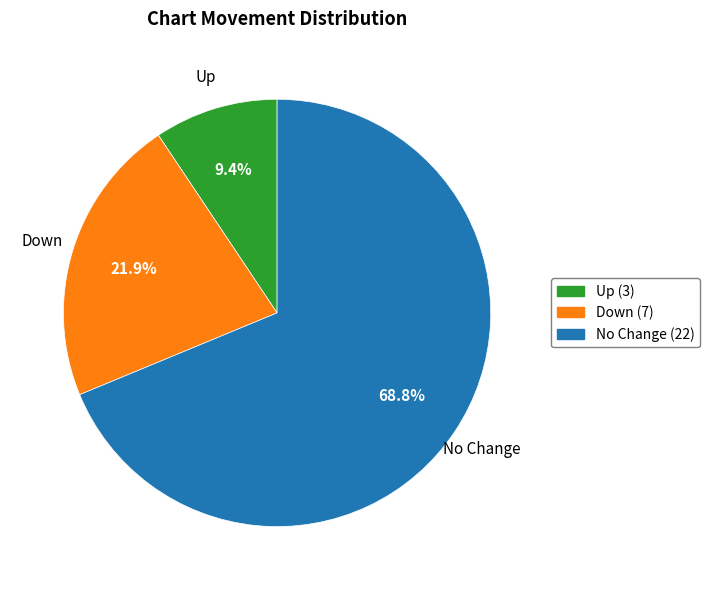

Is there any slice that represents more than half of the pie?

Yes